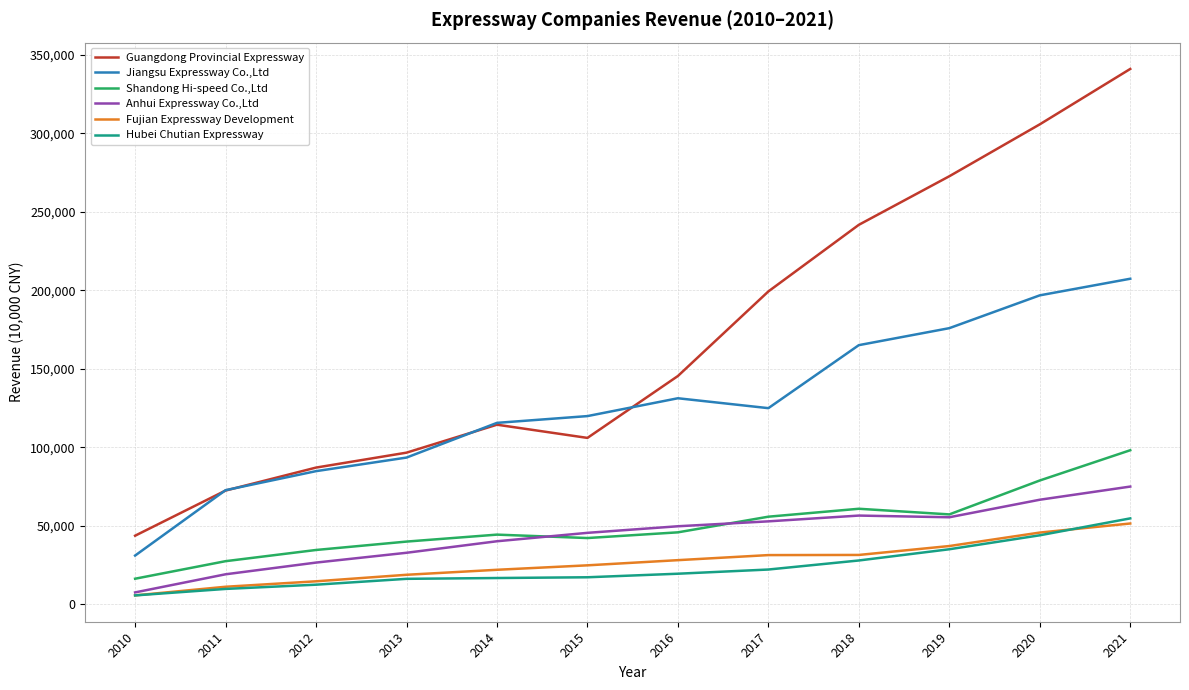

What is the sum of the Fujian Expressway Development values at 2014 and 2011?

33350